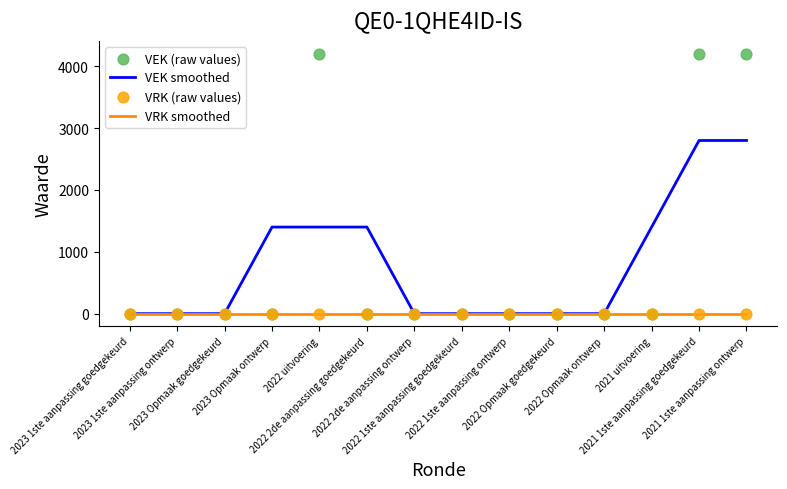

Which series has the largest total across all categories?

VEK (raw values)